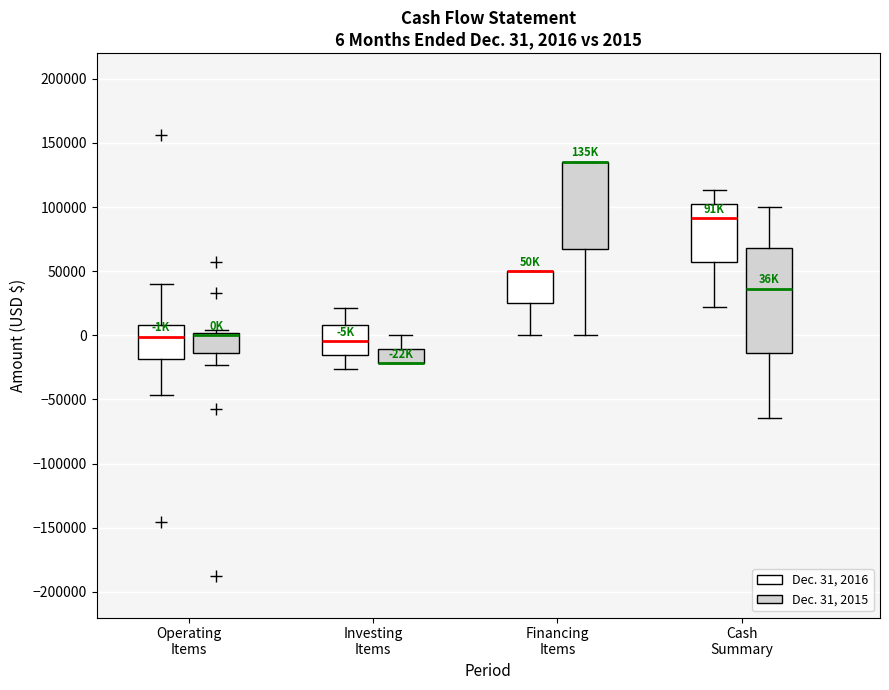

Comparing the boxes themselves (not the whiskers), which one is the tallest?

Cash Summary (Dec. 31, 2015)